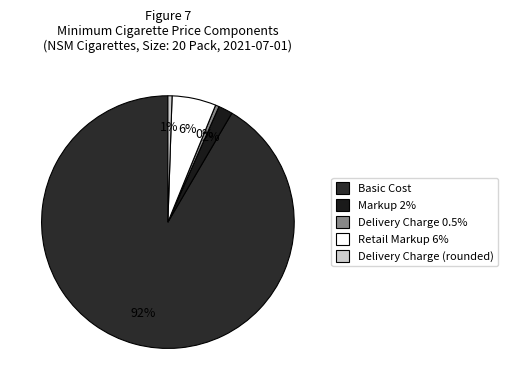

How many segments does this pie chart have?

5